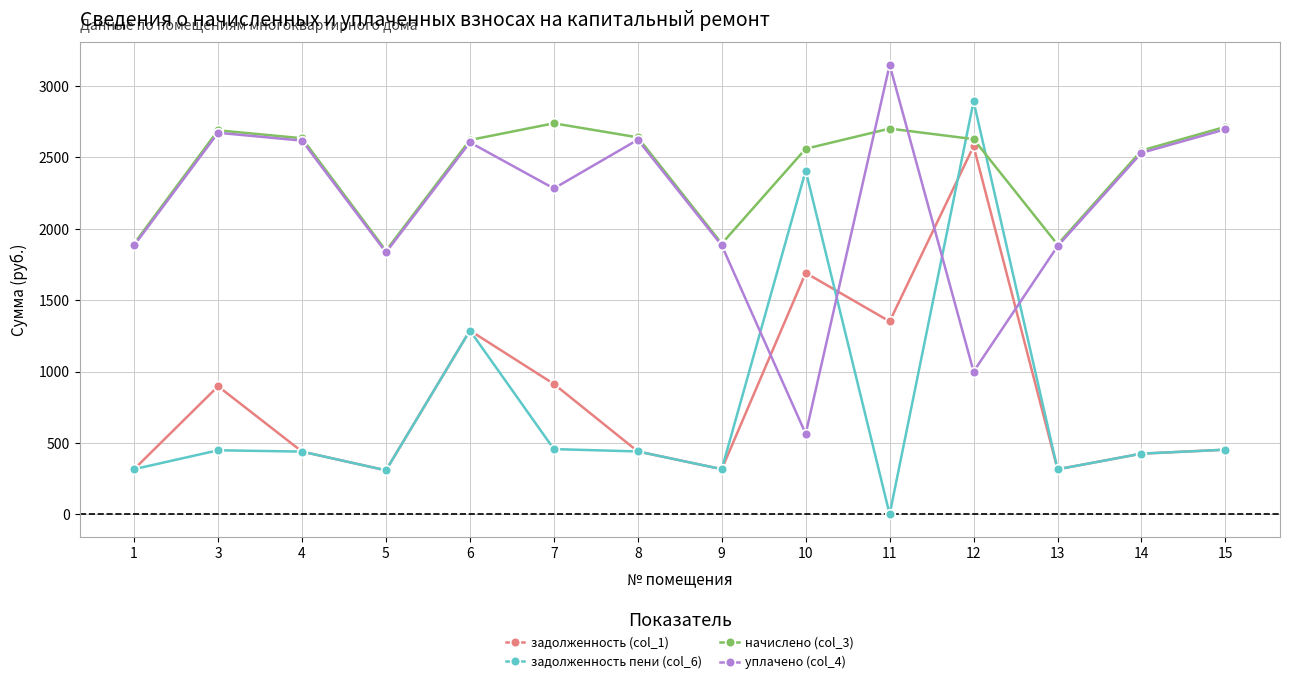

What is the greatest value displayed?

3148.3